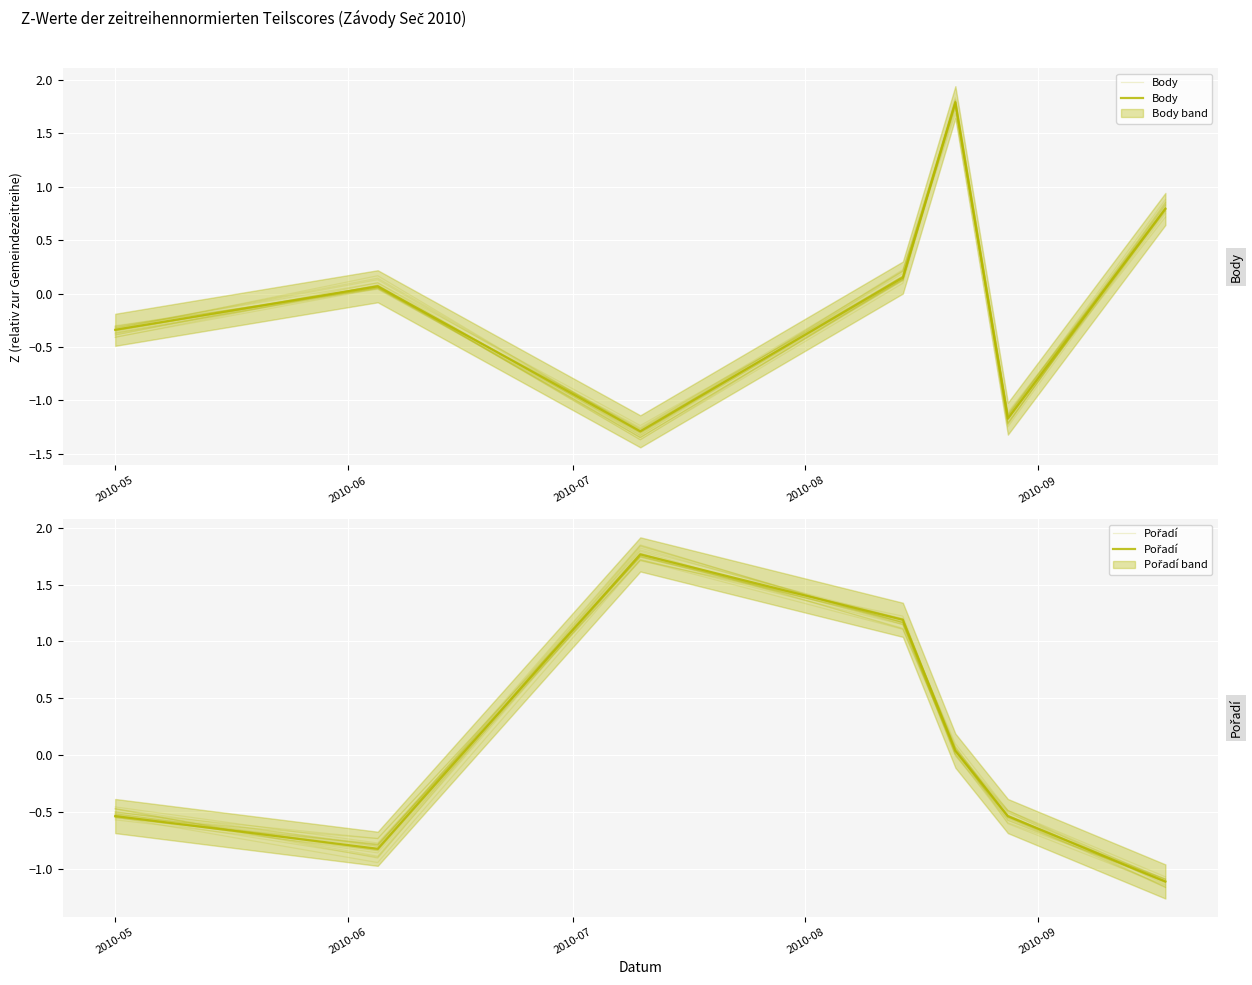

What is the highest value of the Body series?

1.8